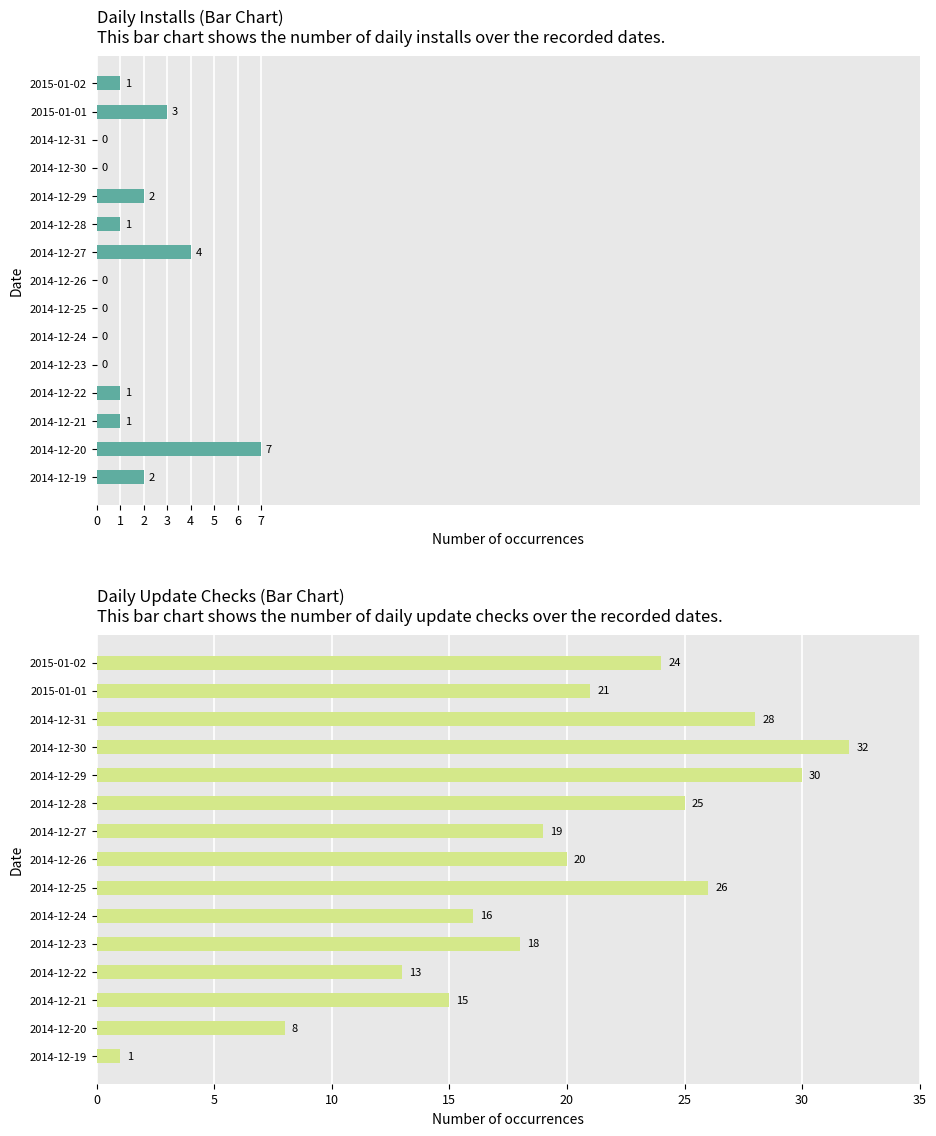

The Update checks series shows 9 at 2015-01-01. True or false?

False